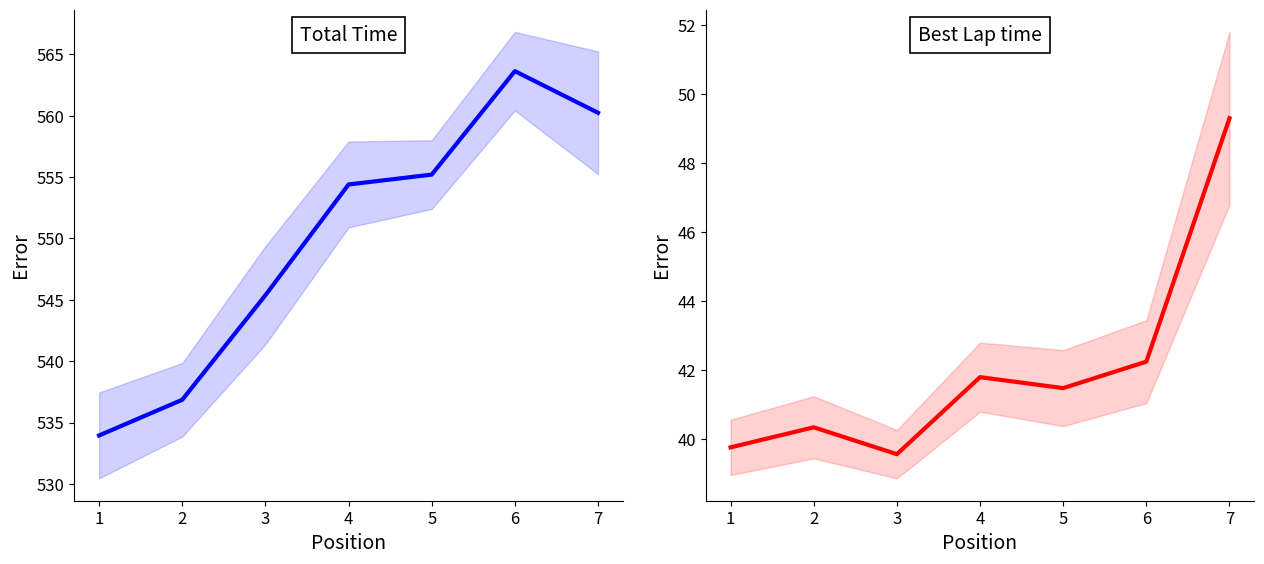

Reading left to right, what are all the values shown in this chart?

Total Time: 533.9	536.9	545.4	554.4	555.2	563.6	560.2
Best Lap time: 39.8	40.3	39.6	41.8	41.5	42.2	49.3